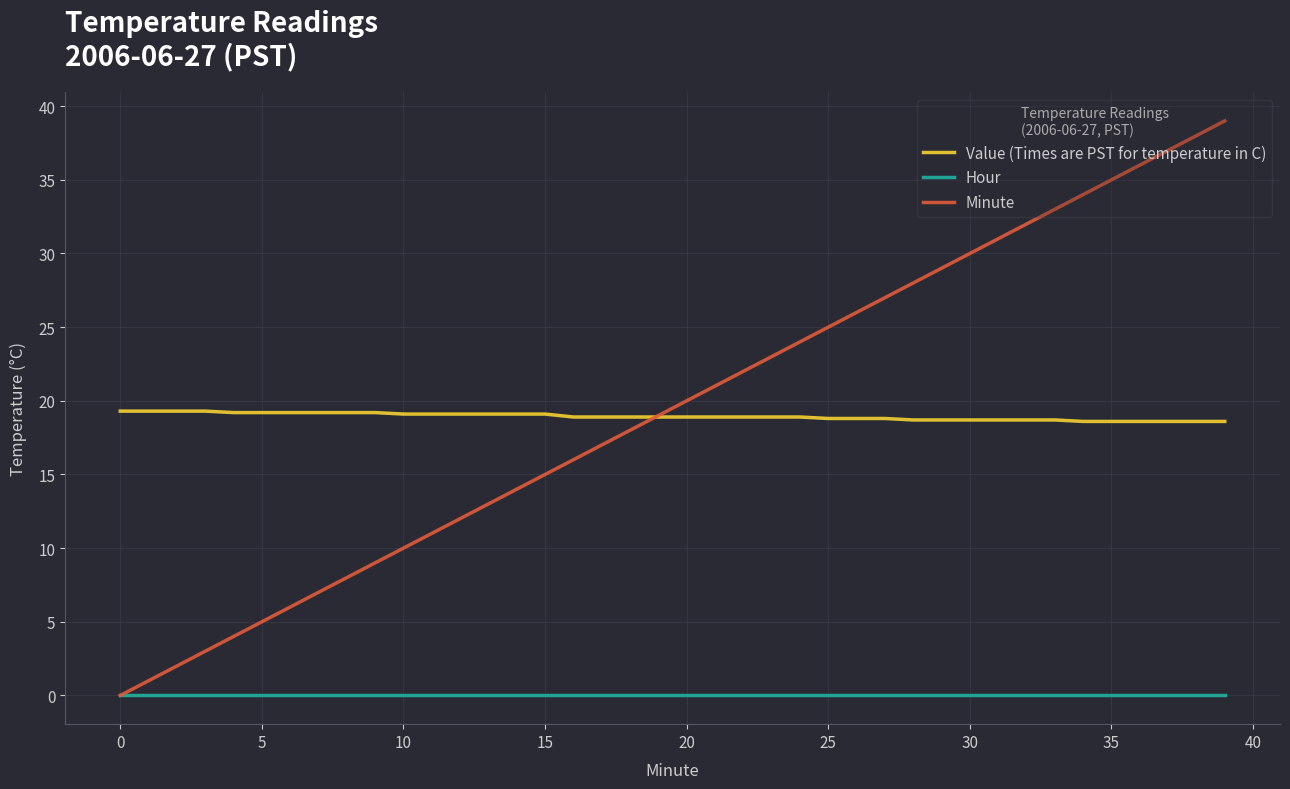

How many lines are shown in the chart?

3